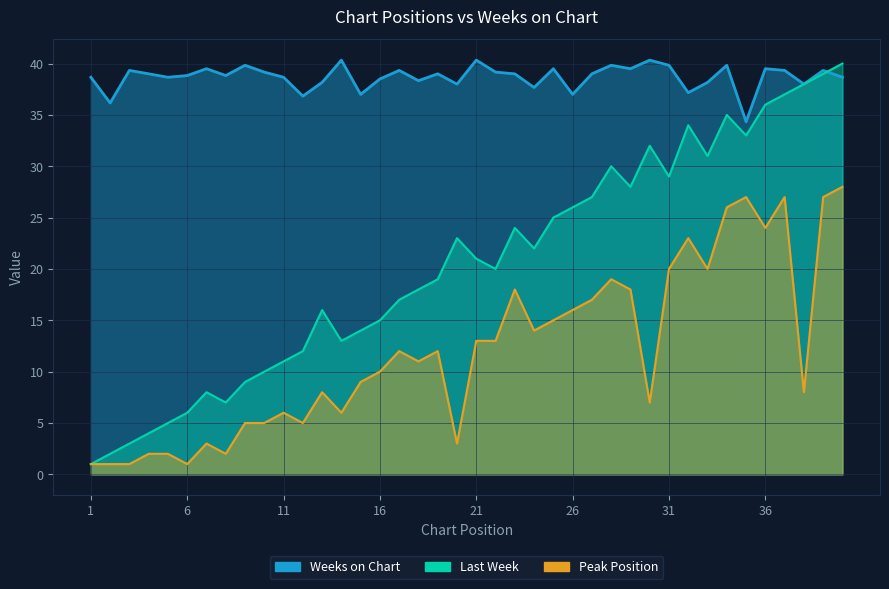

Reading left to right, extract all data points from this chart.

Last Week: 1.0	2.0	3.0	4.0	5.0	6.0	8.0	7.0	9.0	10.0	11.0	12.0	16.0	13.0	14.0	15.0	17.0	18.0	19.0	23.0	21.0	20.0	24.0	22.0	25.0	26.0	27.0	30.0	28.0	32.0	29.0	34.0	31.0	35.0	33.0	36.0	37.0	38.0	39.0	40.0
Peak Position: 1.0	1.0	1.0	2.0	2.0	1.0	3.0	2.0	5.0	5.0	6.0	5.0	8.0	6.0	9.0	10.0	12.0	11.0	12.0	3.0	13.0	13.0	18.0	14.0	15.0	16.0	17.0	19.0	18.0	7.0	20.0	23.0	20.0	26.0	27.0	24.0	27.0	8.0	27.0	28.0
Weeks on Chart: 38.7	36.2	39.3	39.0	38.7	38.8	39.5	38.8	39.8	39.2	38.7	36.8	38.2	40.3	37.0	38.5	39.3	38.3	39.0	38.0	40.3	39.2	39.0	37.7	39.5	37.0	39.0	39.8	39.5	40.3	39.8	37.2	38.2	39.8	34.3	39.5	39.3	38.0	39.3	38.7